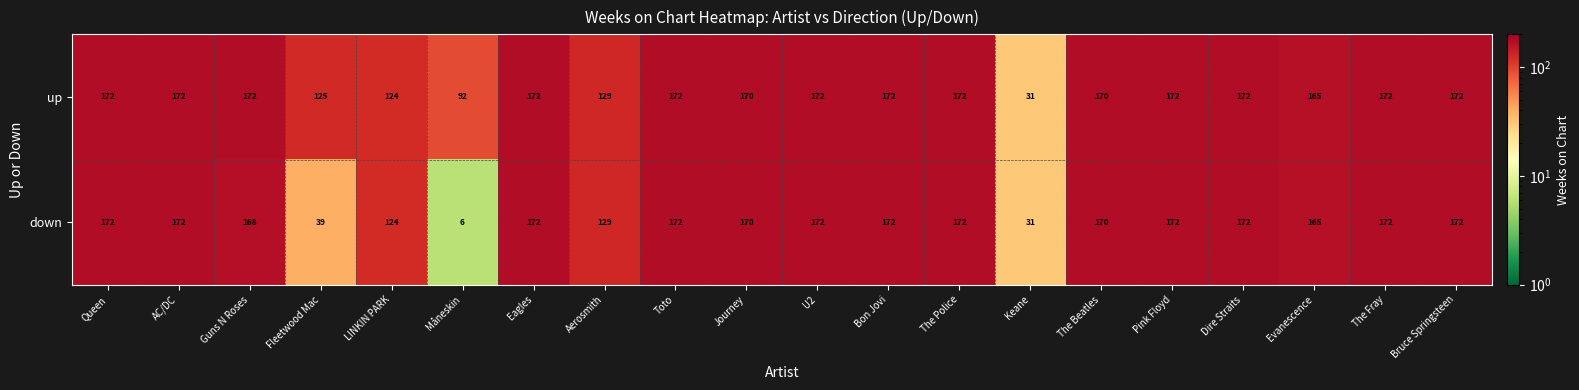

Where is down nearest to the value 89?

LINKIN PARK